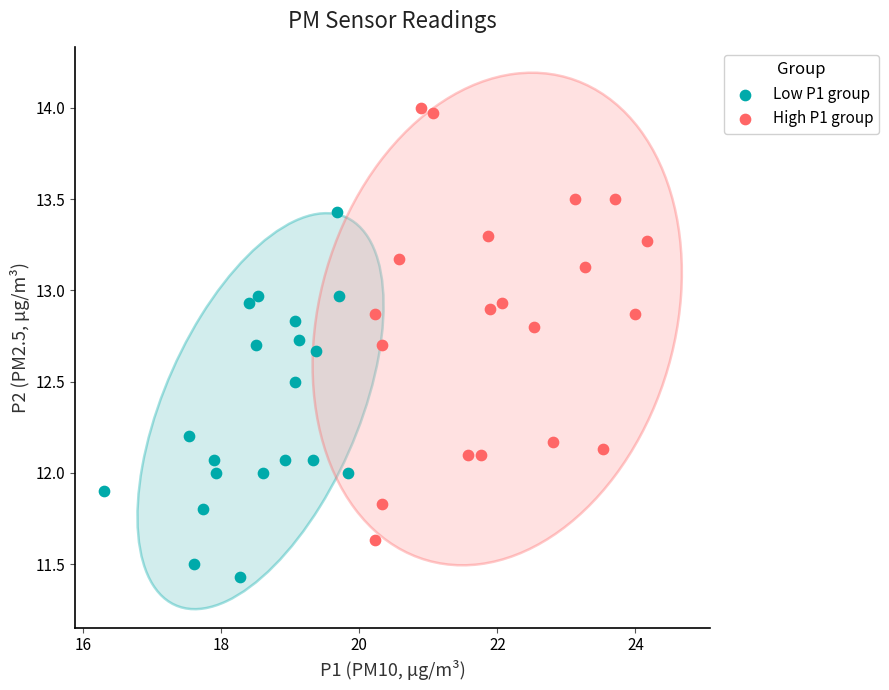

Which series reaches the maximum Y coordinate?

High P1 group